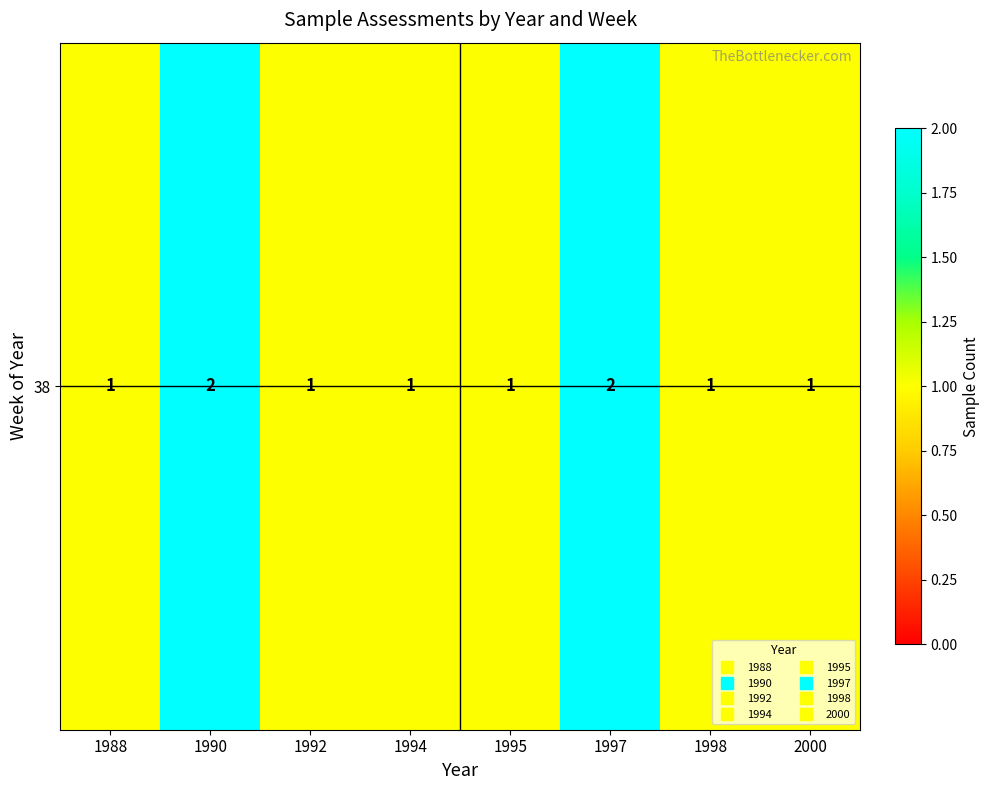

Rank the categories by value from highest to lowest.

1990, 1997, 1988, 1992, 1994, 1995, 1998, 2000